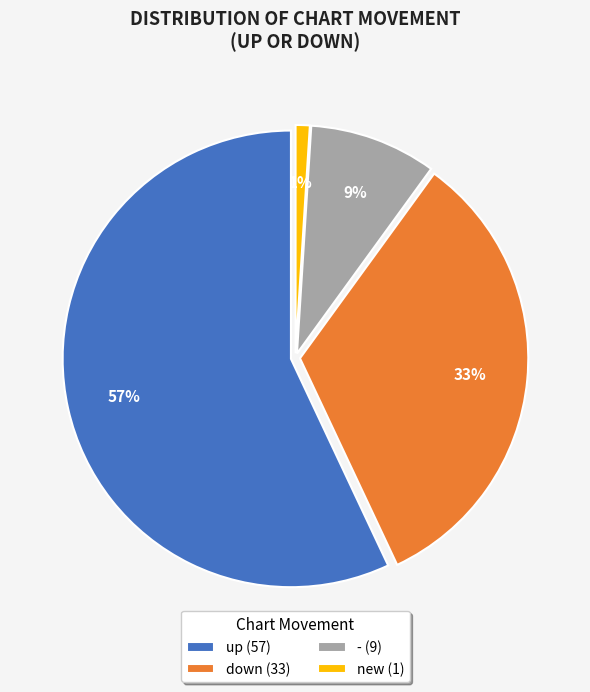

Which slice is the smallest?

new